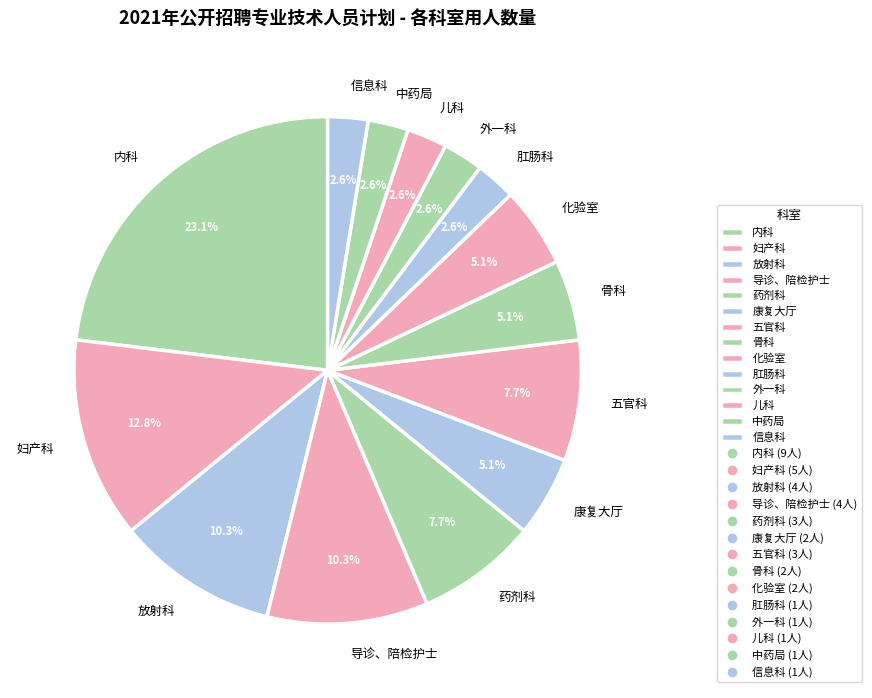

Count the number of slices in the pie.

14